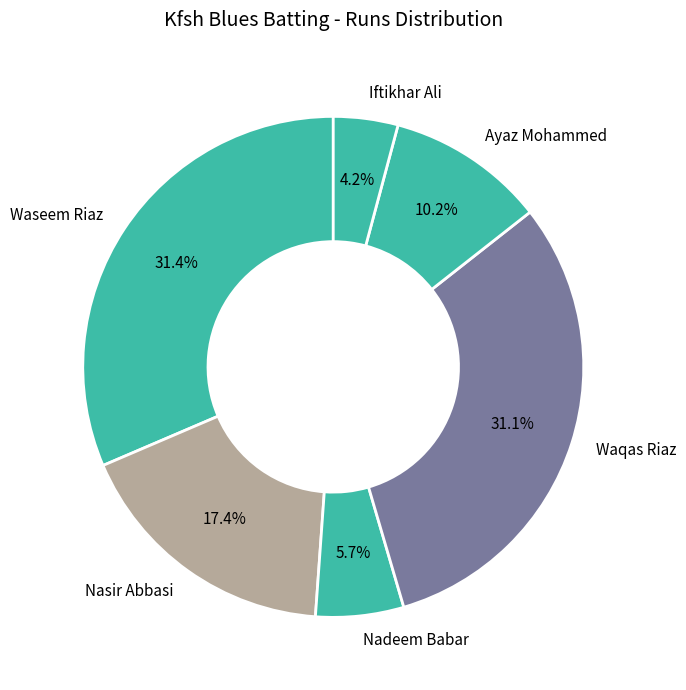

Which slice is the smallest?

Iftikhar Ali